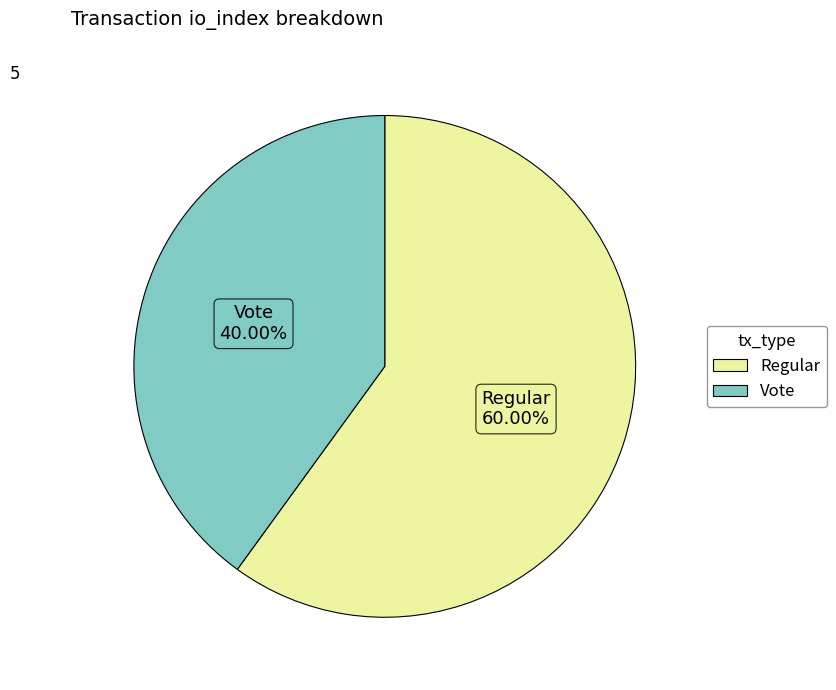

Approximately how many times larger is the value at Vote compared to Regular?

0.7